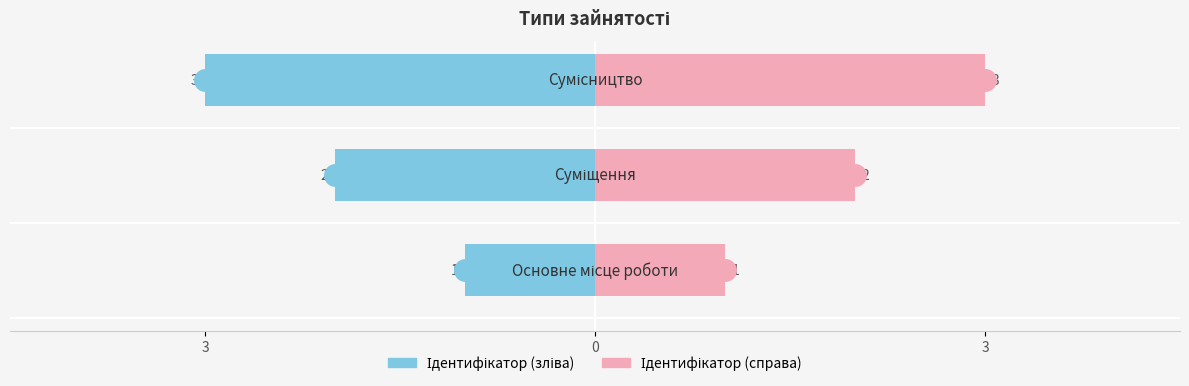

Is the value of Ідентифікатор (зліва) at 3 greater than the value of Ідентифікатор (справа) at 3?

No